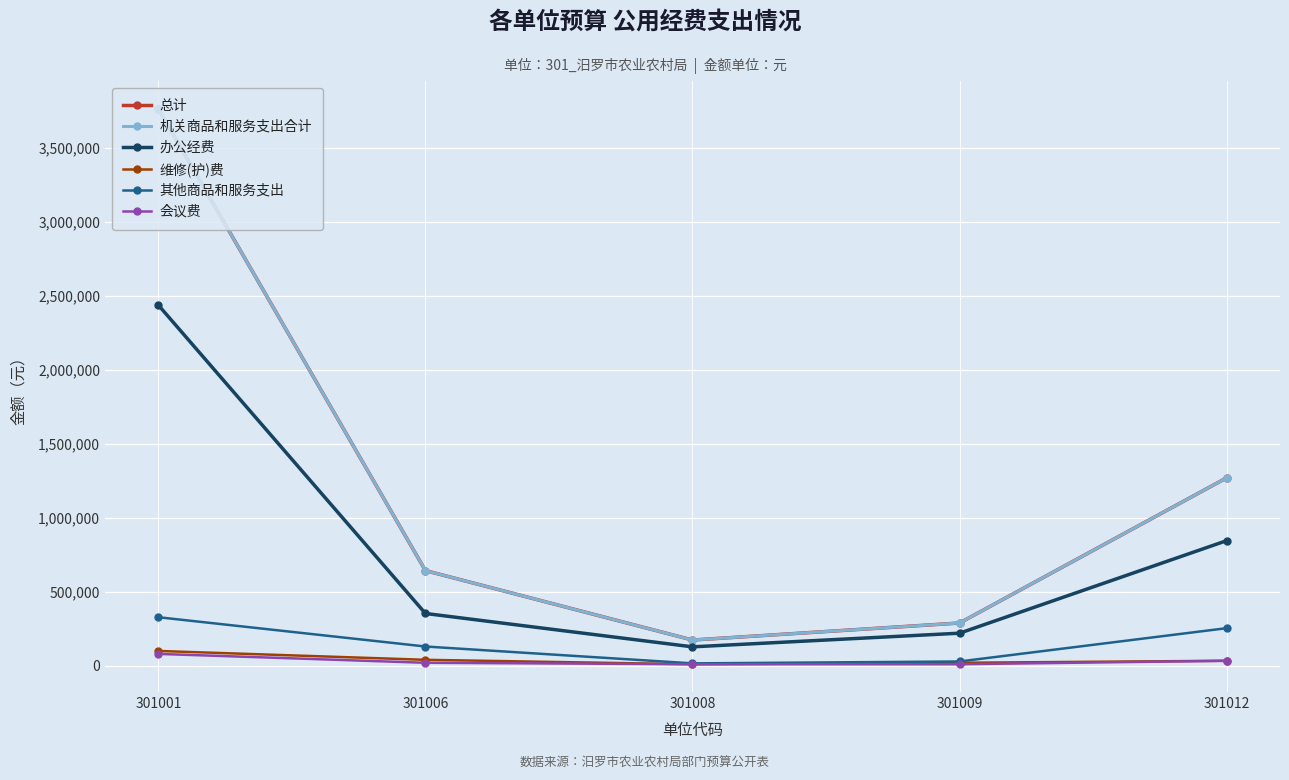

Reading right to left, transcribe all the data shown in this chart.

总计: 1270411	288900	173752	643400	3766720
机关商品和服务支出合计: 1270411	288900	173752	643400	3766720
办公经费: 845711	220100	127752	353400	2438720
维修(护)费: 33500	20000	10000	40000	100000
其他商品和服务支出: 254000	28800	16000	130000	328000
会议费: 33500	10000	10000	20000	80000